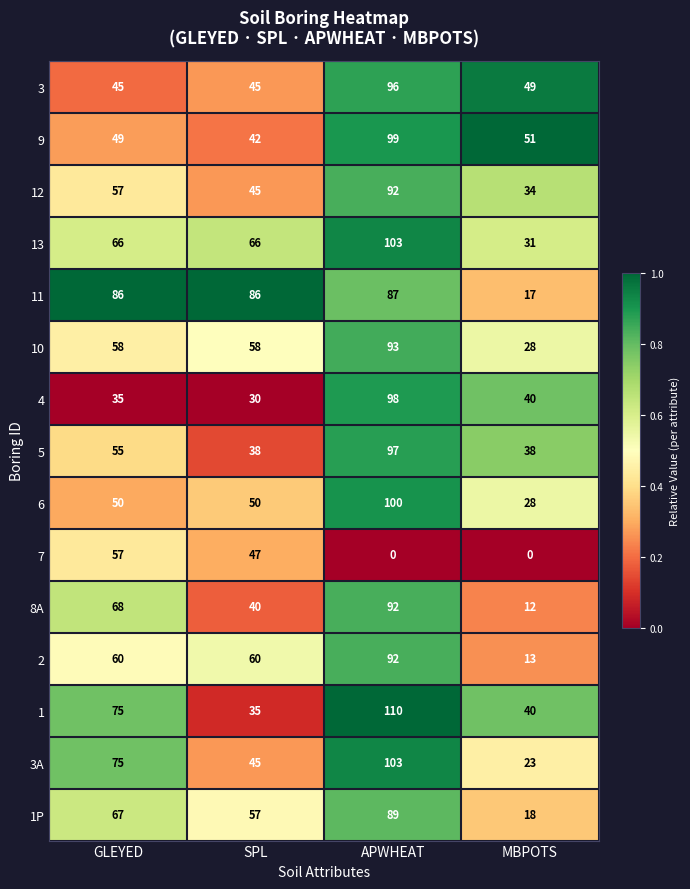

Which series changed the most between GLEYED and MBPOTS?

11